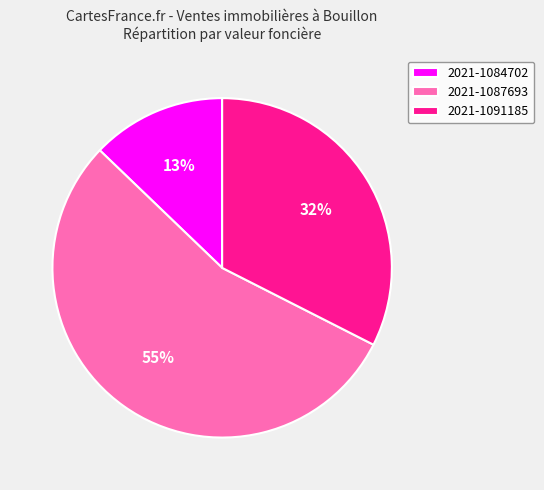

Which category has the biggest portion of the pie?

2021-1087693